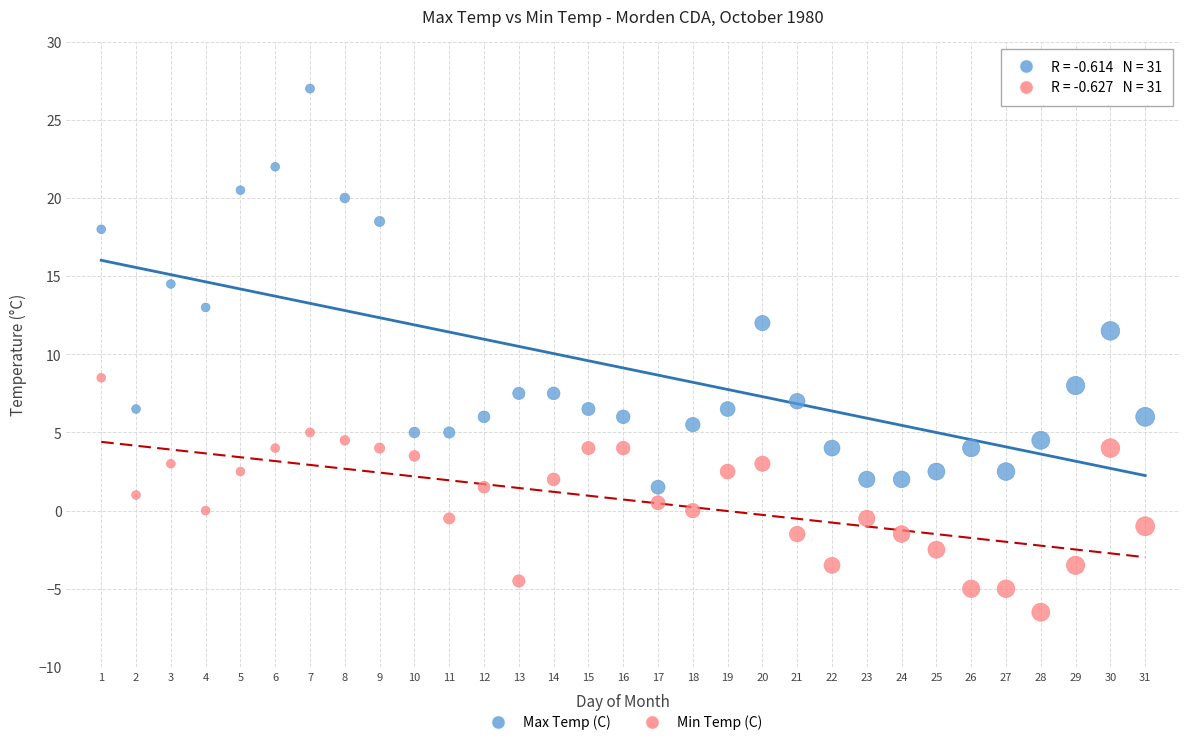

Across all data points, what is the range of X values (max minus min)?

30.0